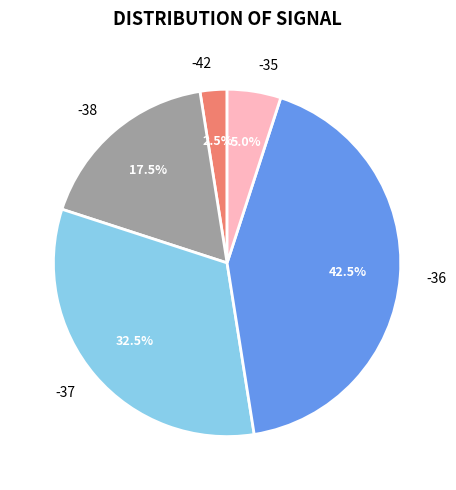

Between -42 and -37, which is larger?

-37